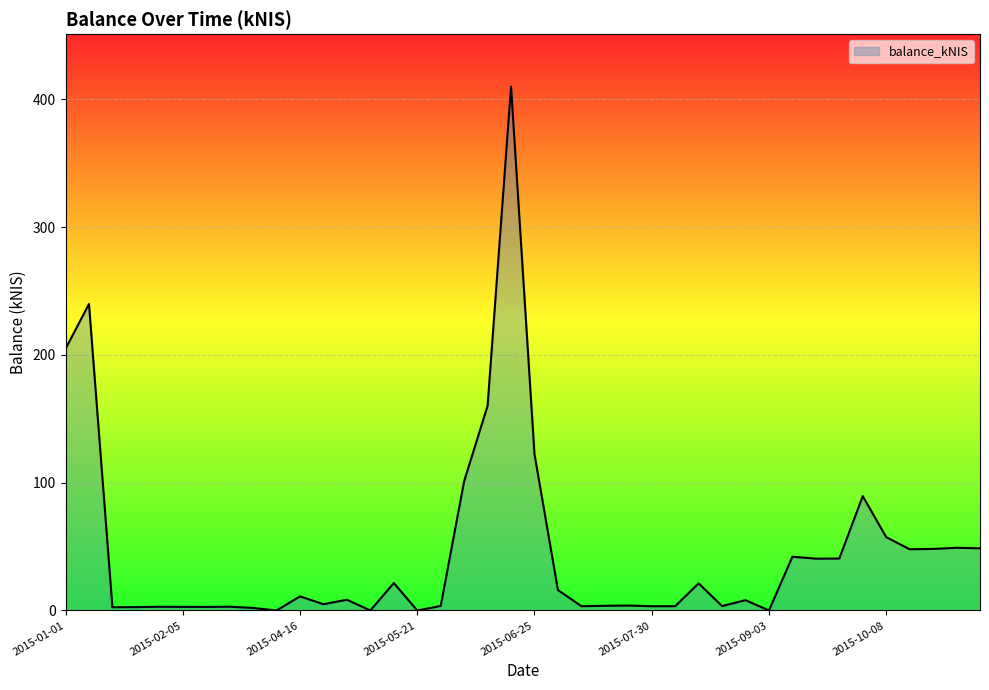

What is the difference between the maximum and minimum values?

410.0